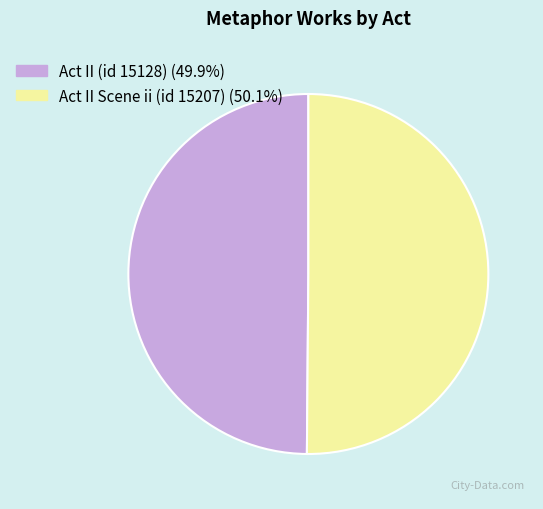

Do Act II (id 15128) and Act II Scene ii (id 15207) together represent more than half of the pie?

Yes